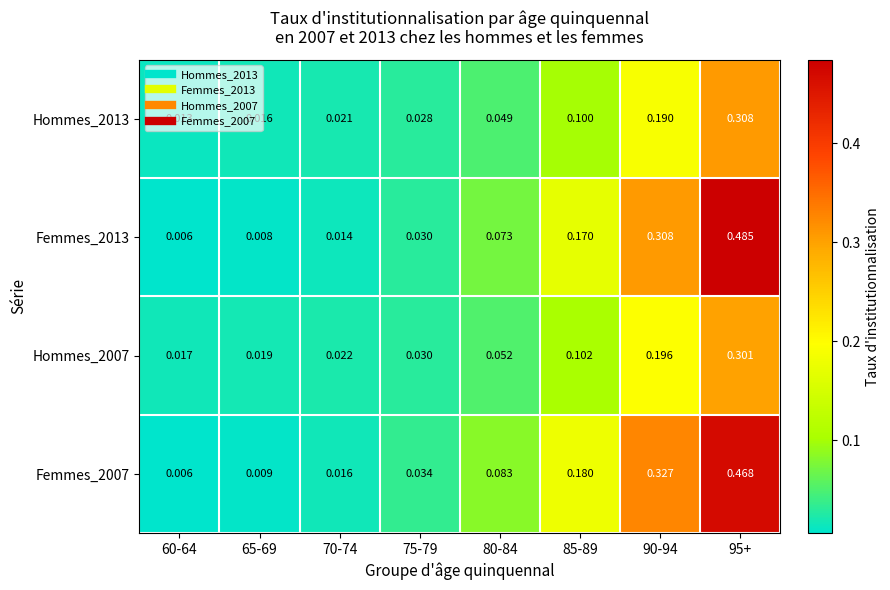

Is the value of Femmes_2013 at 70-74 greater than the value of Femmes_2007 at 90-94?

No